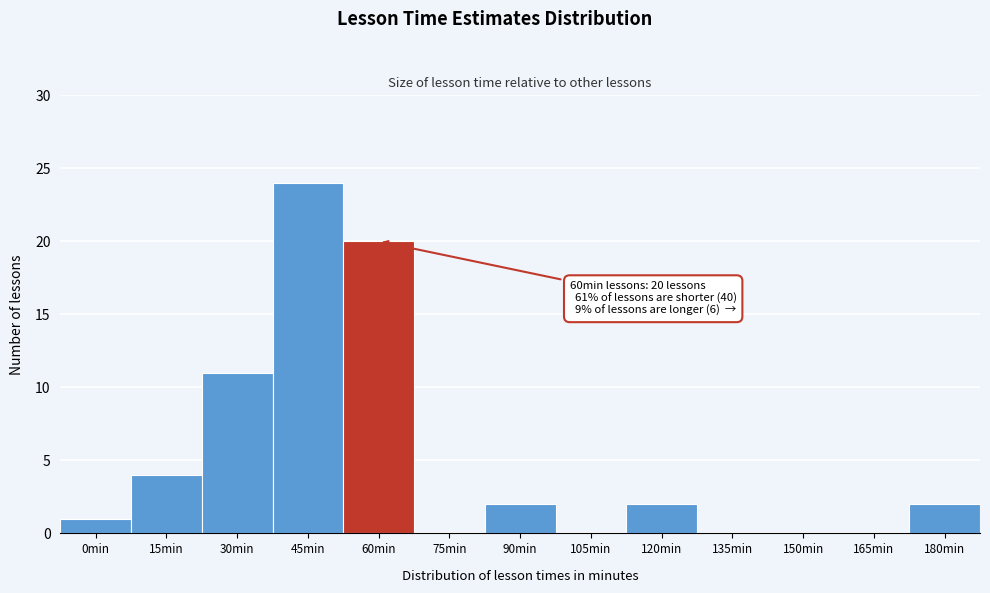

Reading left to right, what are all the values shown in this chart?

0min=1	15min=4	30min=11	45min=24	60min=20	75min=0	90min=2	105min=0	120min=2	135min=0	150min=0	165min=0	180min=2